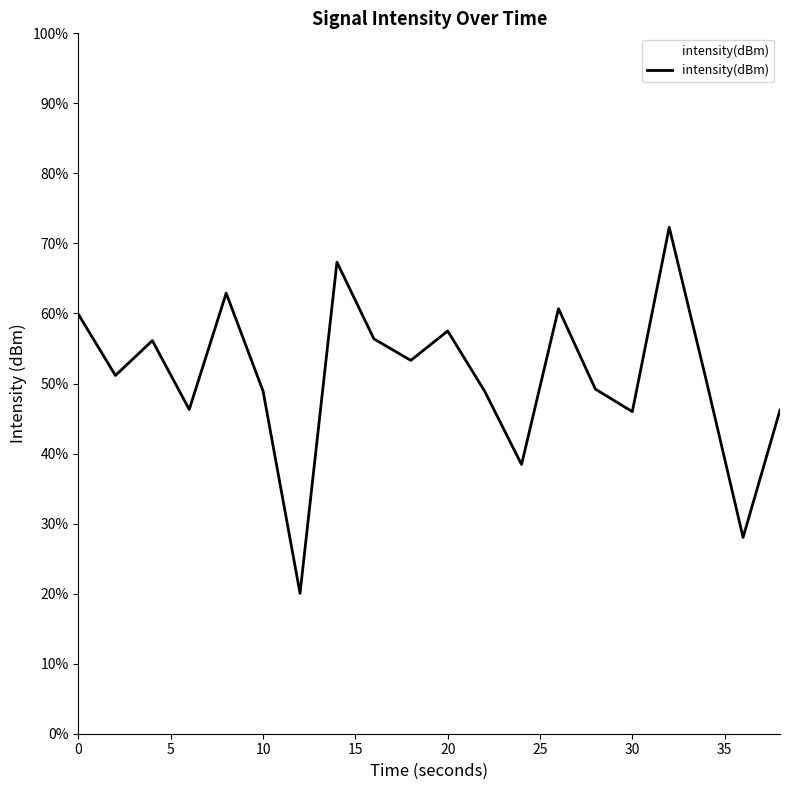

What is the difference between the maximum and minimum values?

52.3